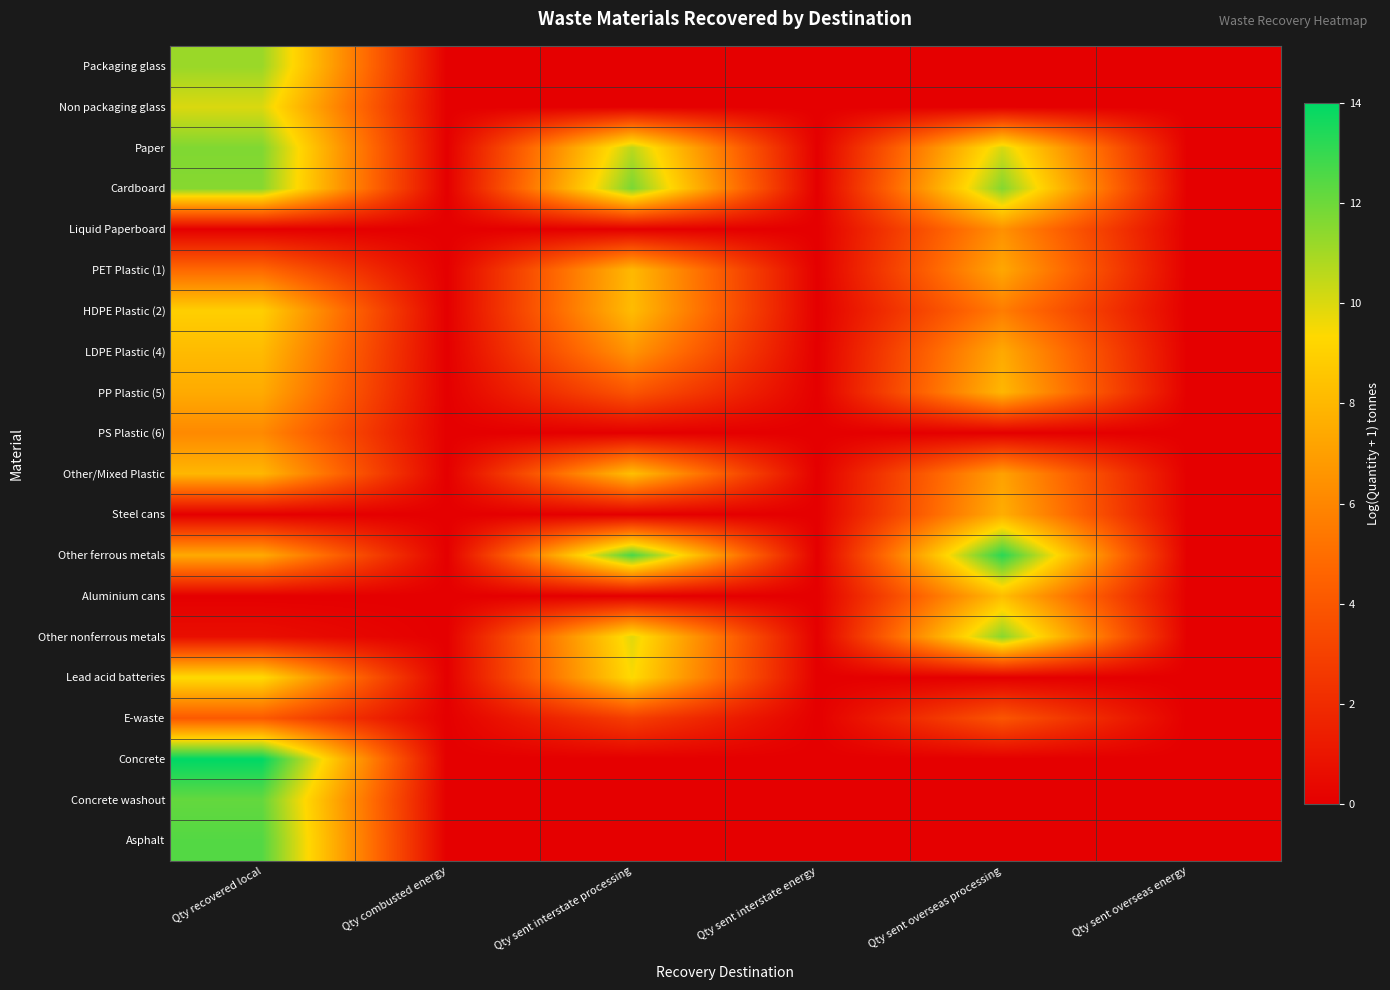

Which series changed the most between Qty recovered local and Qty sent overseas processing?

Concrete